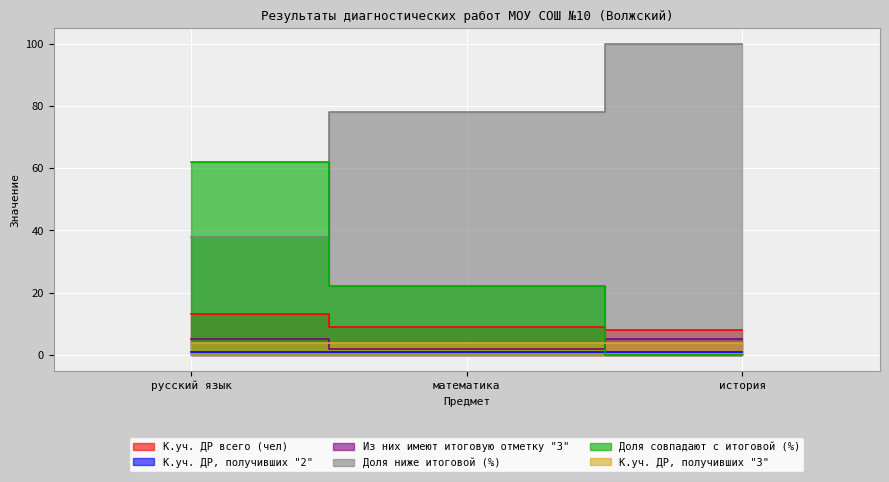

Count the К.уч. ДР всего (чел) values in the range 8 to 13.

3